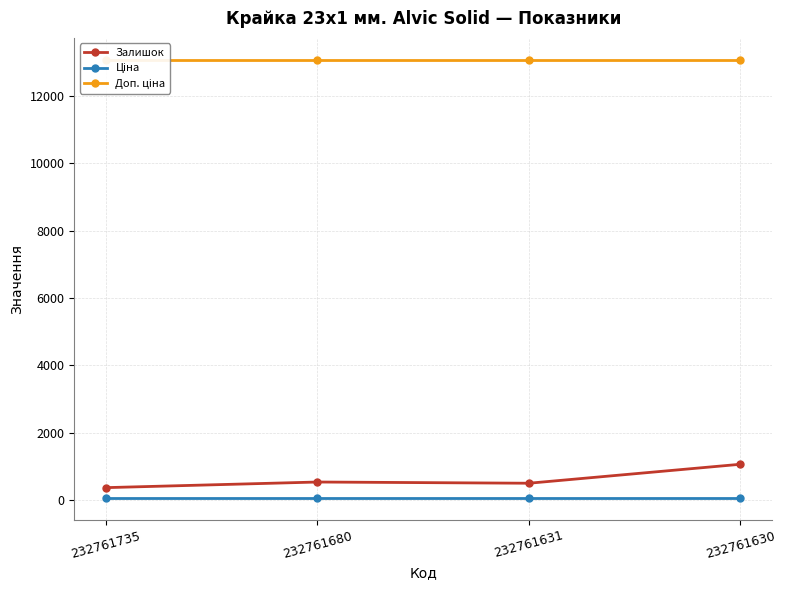

Is it true that Ціна equals 27.5 at 232761735?

False